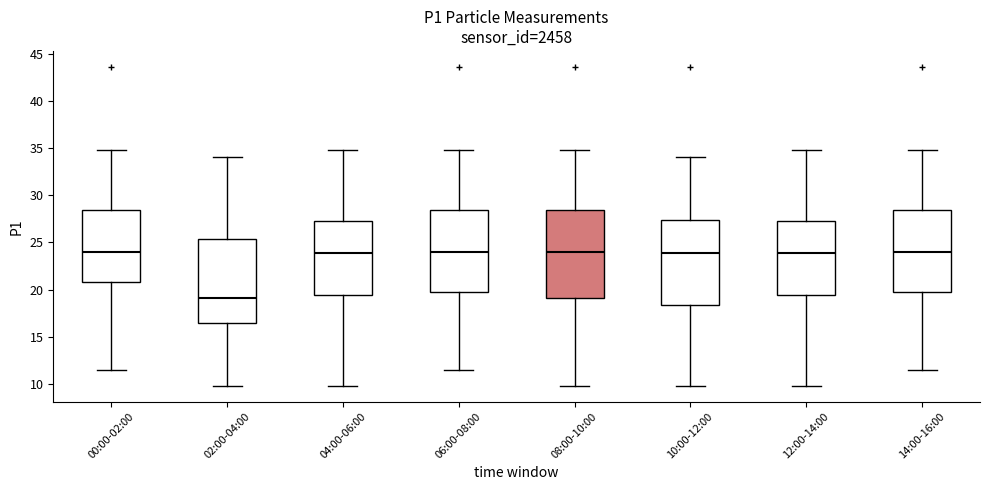

Where does the median line of the box for 04:00-06:00 sit on the y-axis? The values are not printed on the chart, so give them approximately, as read against the axis.

24.0